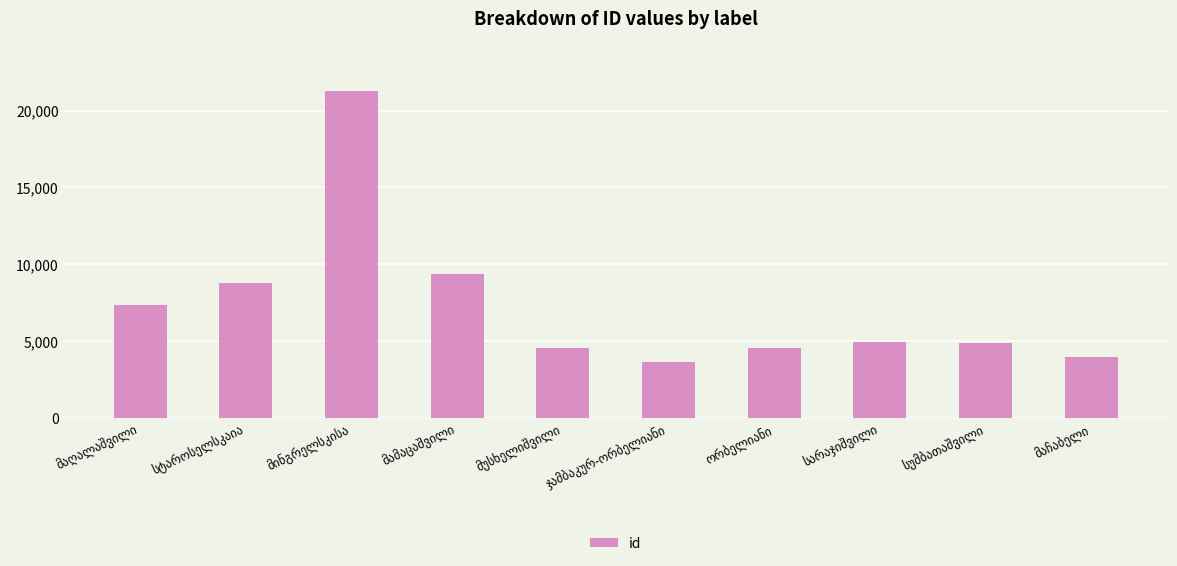

What is the average value?

7357